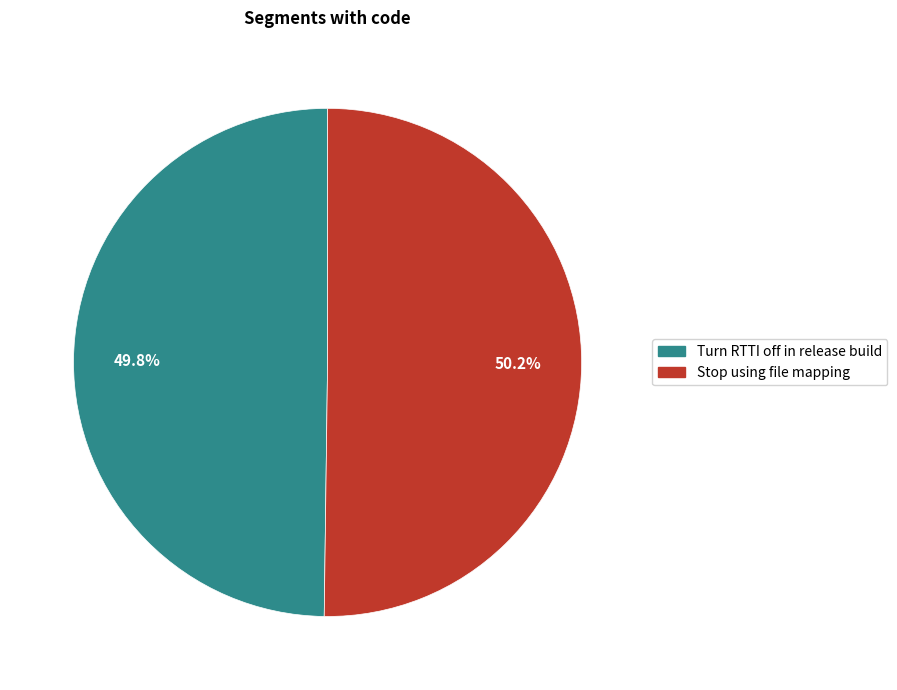

Is it true that Turn RTTI off in release build is 43% of the pie?

False